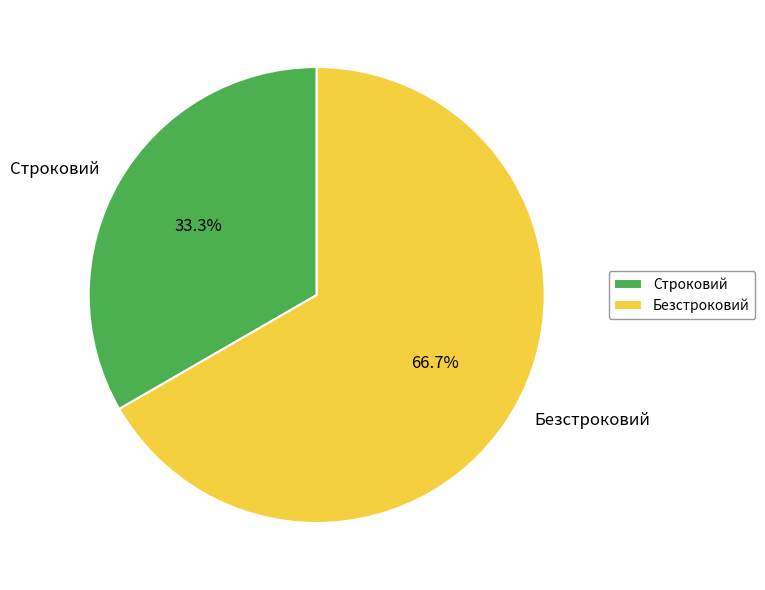

Is the sum of Безстроковий and Строковий greater than half?

Yes